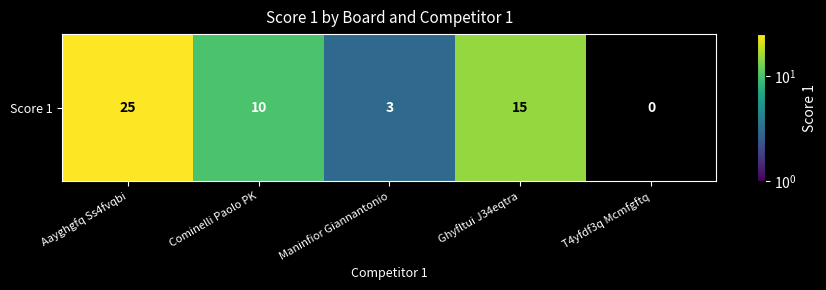

True or false: the data shows 25 at Aayghgfq Ss4fvqbi.

True